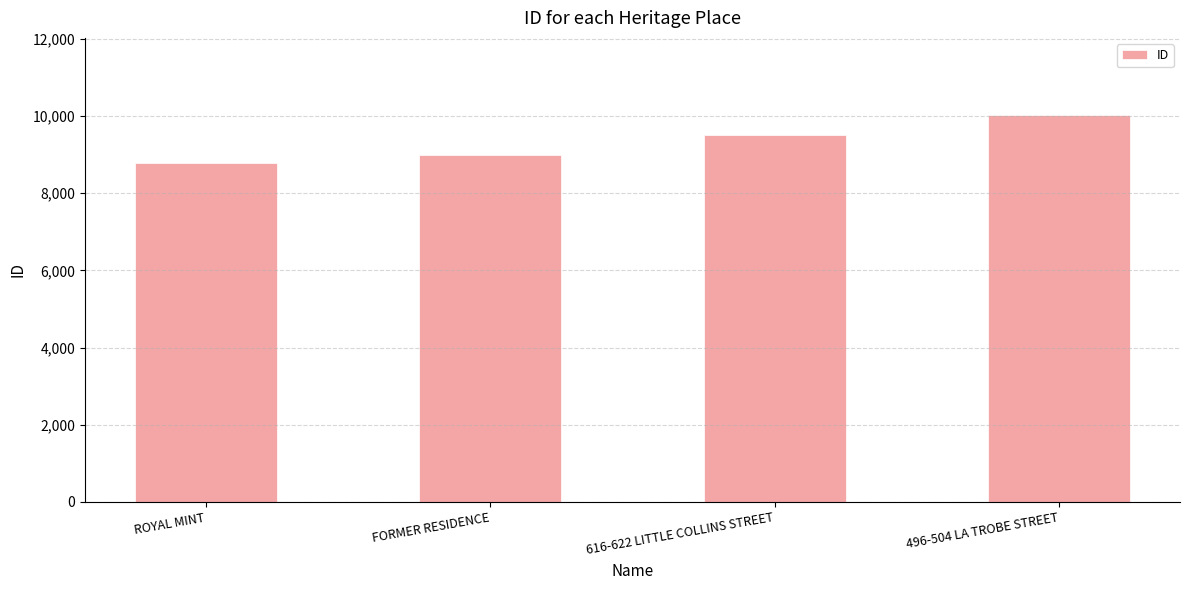

What is the average value?

9321